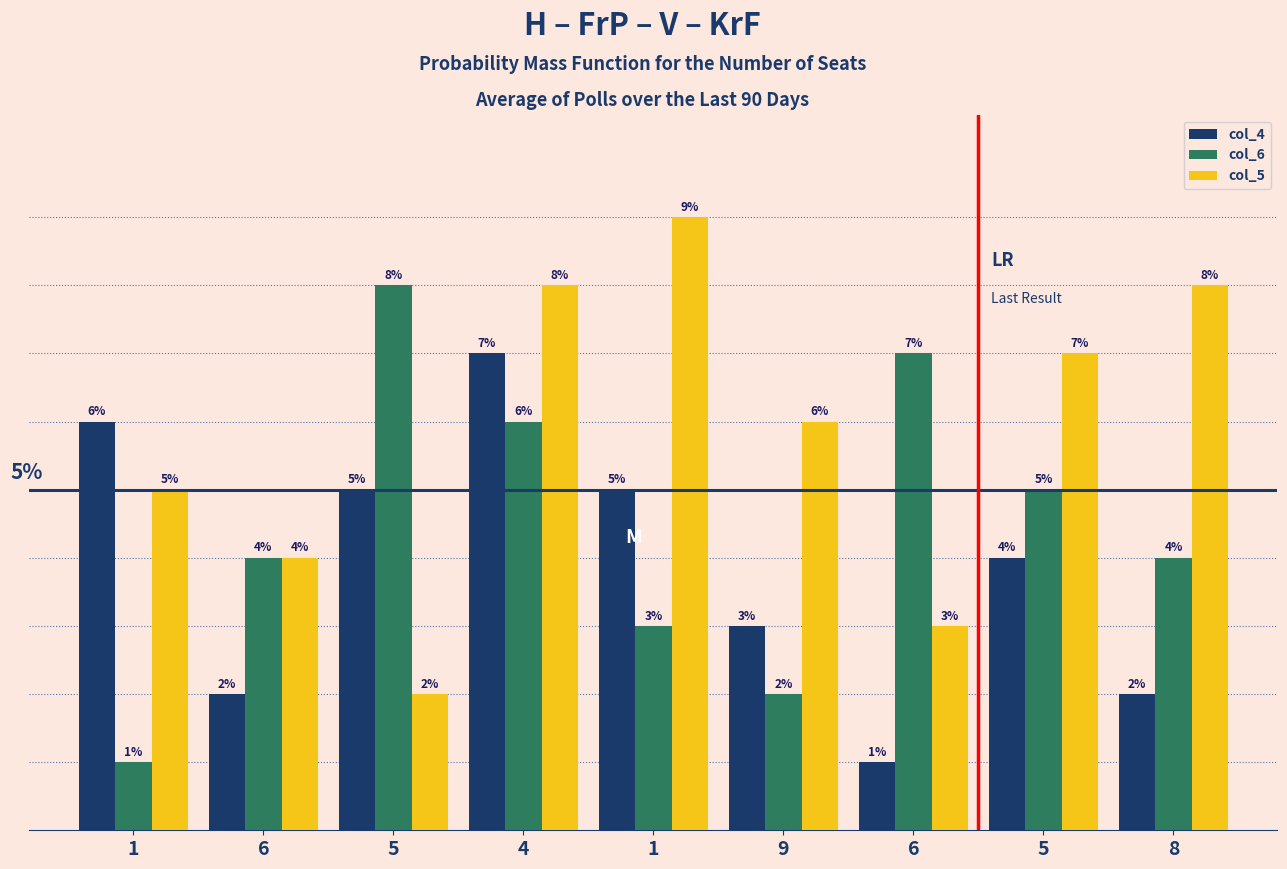

Reading left to right, transcribe all the data shown in this chart.

col_4: 1=6	6=2	5=5	4=7	1=5	9=3	6=1	5=4	8=2
col_6: 1=1	6=4	5=8	4=6	1=3	9=2	6=7	5=5	8=4
col_5: 1=5	6=4	5=2	4=8	1=9	9=6	6=3	5=7	8=8